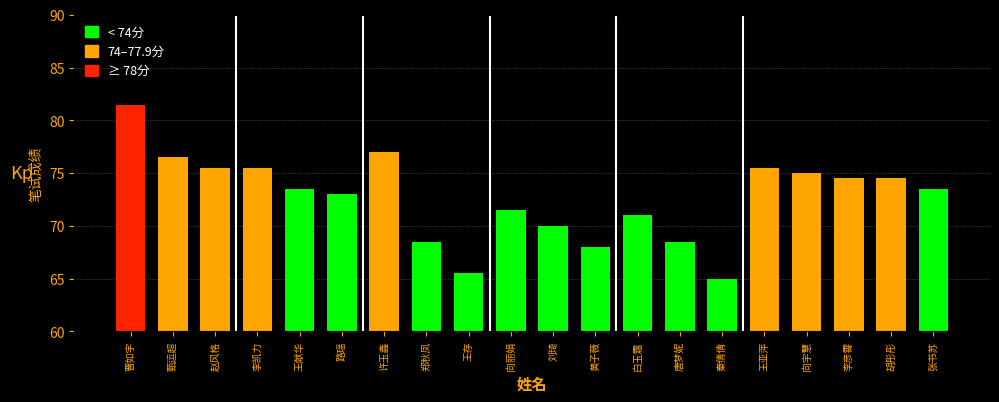

Reading left to right, list all the values displayed in this chart.

曹如宇=81.5	甄运超=76.5	赵风格=75.5	李凯力=75.5	王献华=73.5	路瑶=73.0	许玉鑫=77.0	郑秋凤=68.5	王存=65.5	向丽娟=71.5	刘琦=70.0	黄子薇=68.0	白玉霜=71.0	唐梦妮=68.5	秦倩倩=65.0	王亚萍=75.5	向宇慧=75.0	李彦霄=74.5	胡彤彤=74.5	张书苏=73.5